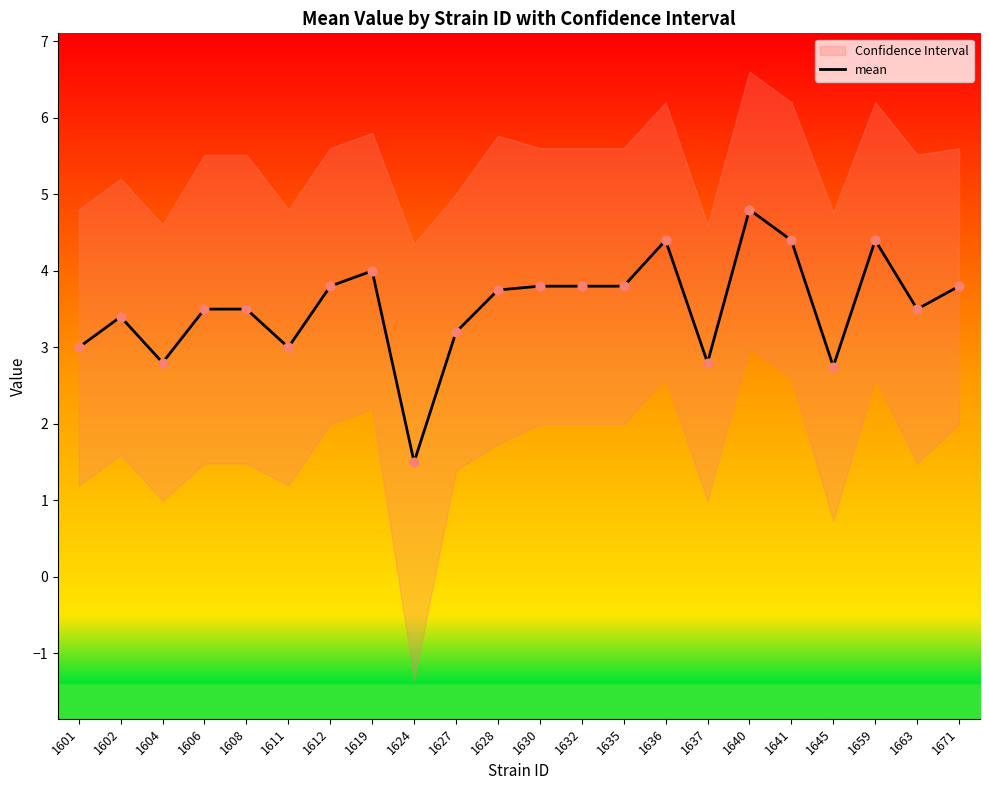

What is the change in value from 1624 to 1628?

+2.2